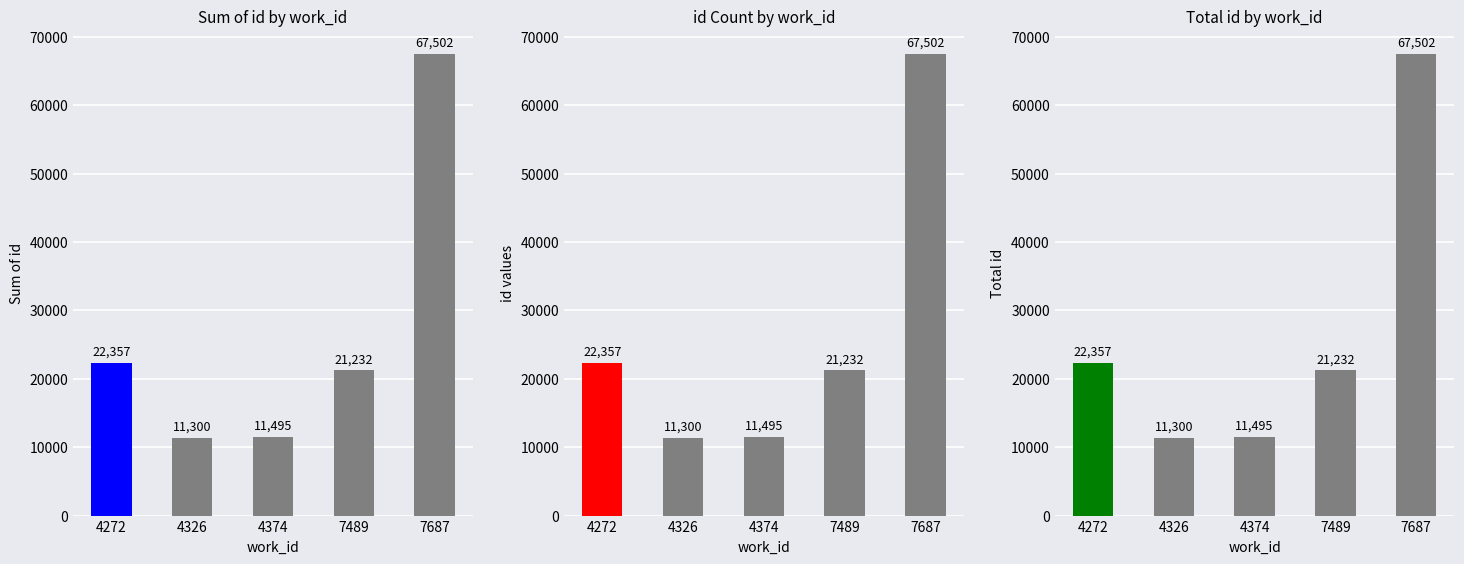

How many bars are there in total?

5